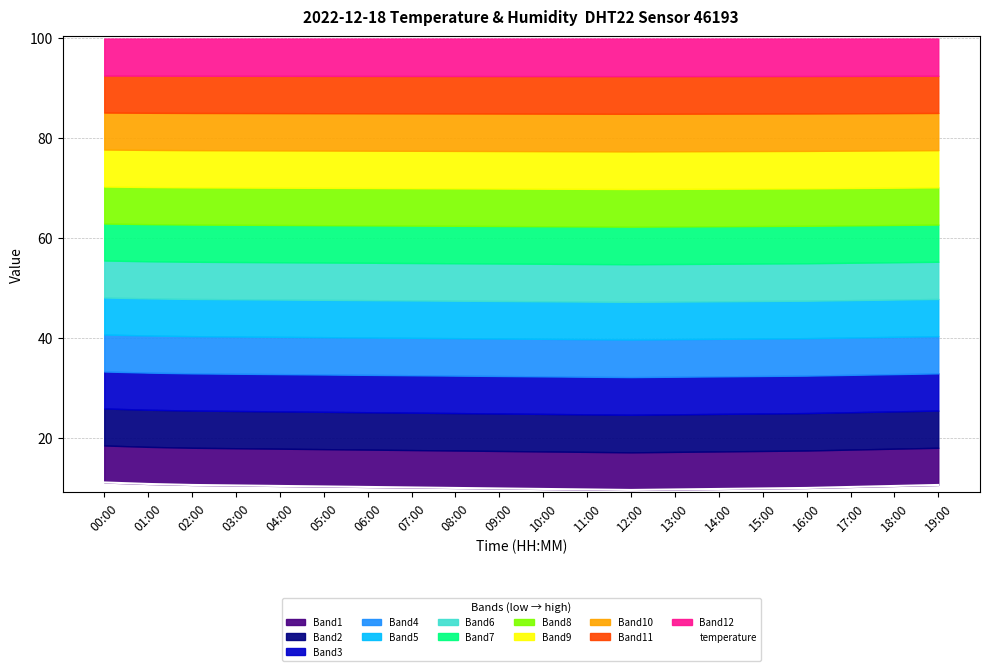

At which category does the data reach its first local valley?

12:00